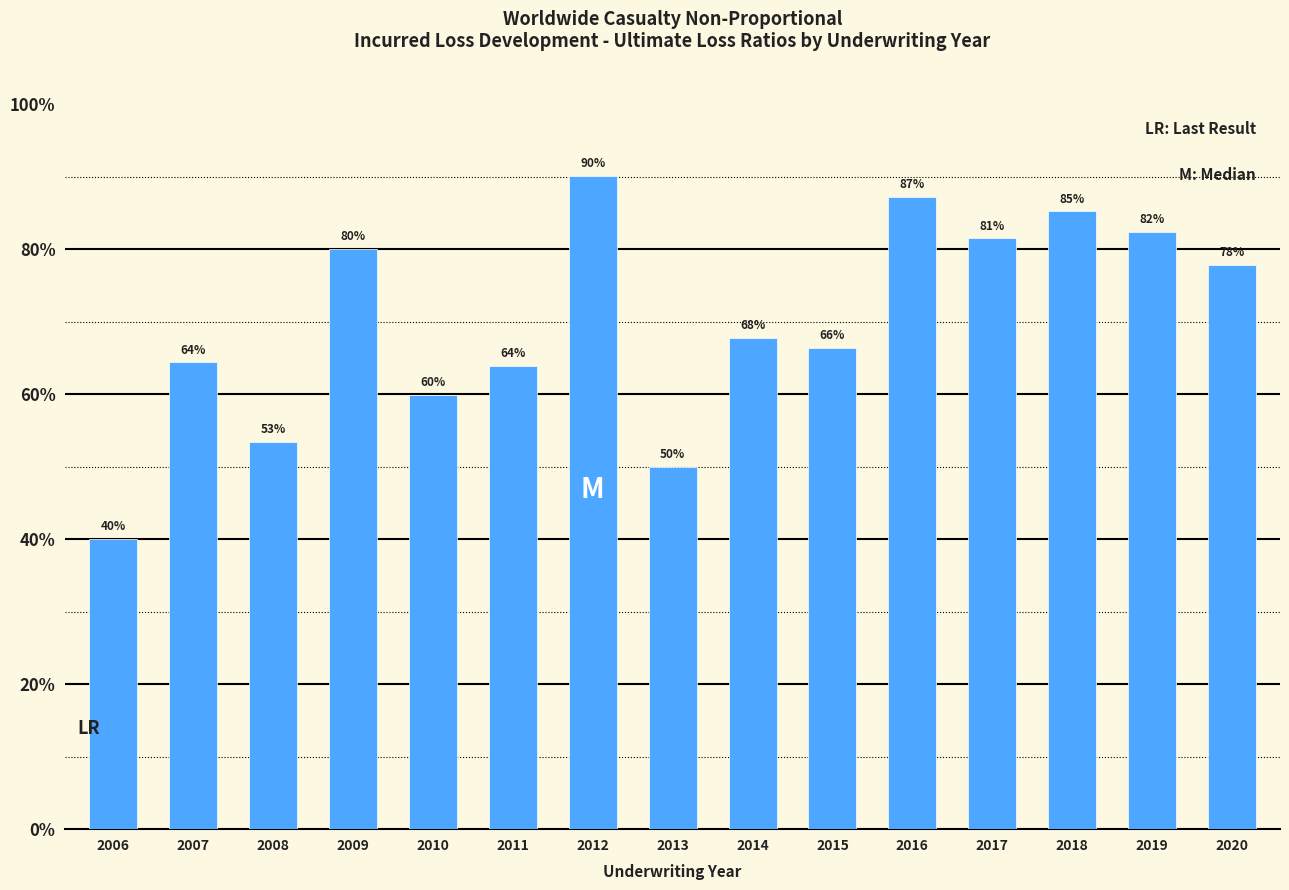

Does the chart contain any negative values?

No